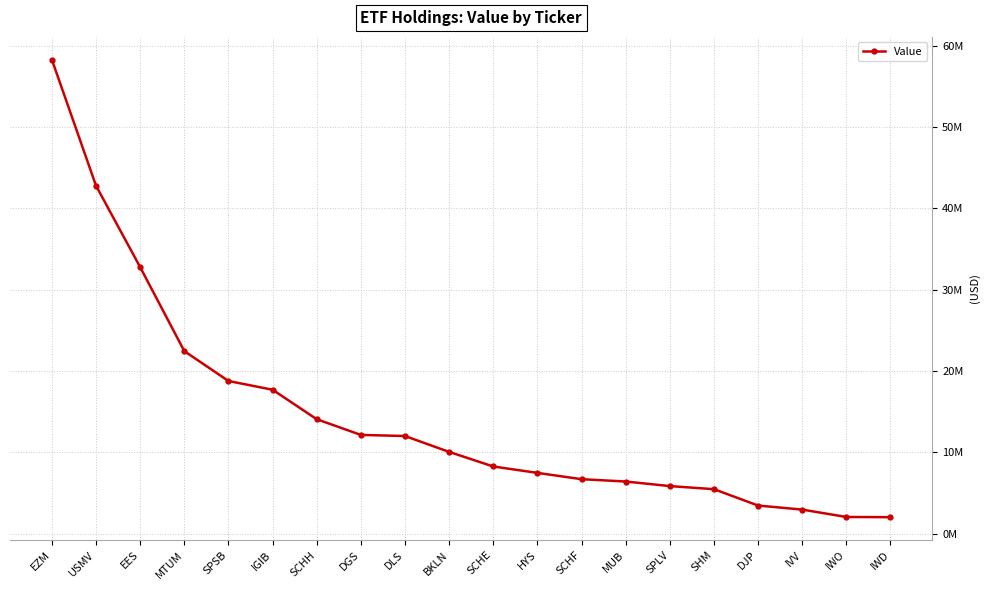

What is the value of the 14th point from the left?

6402000